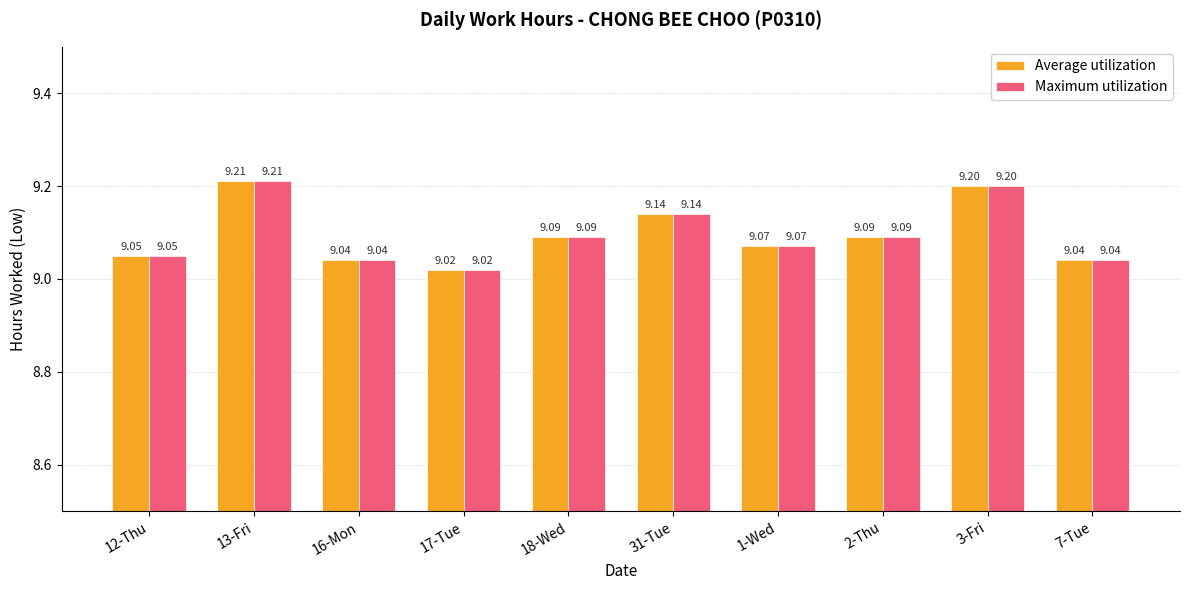

What is the total value across all series at 7-Tue?

18.1